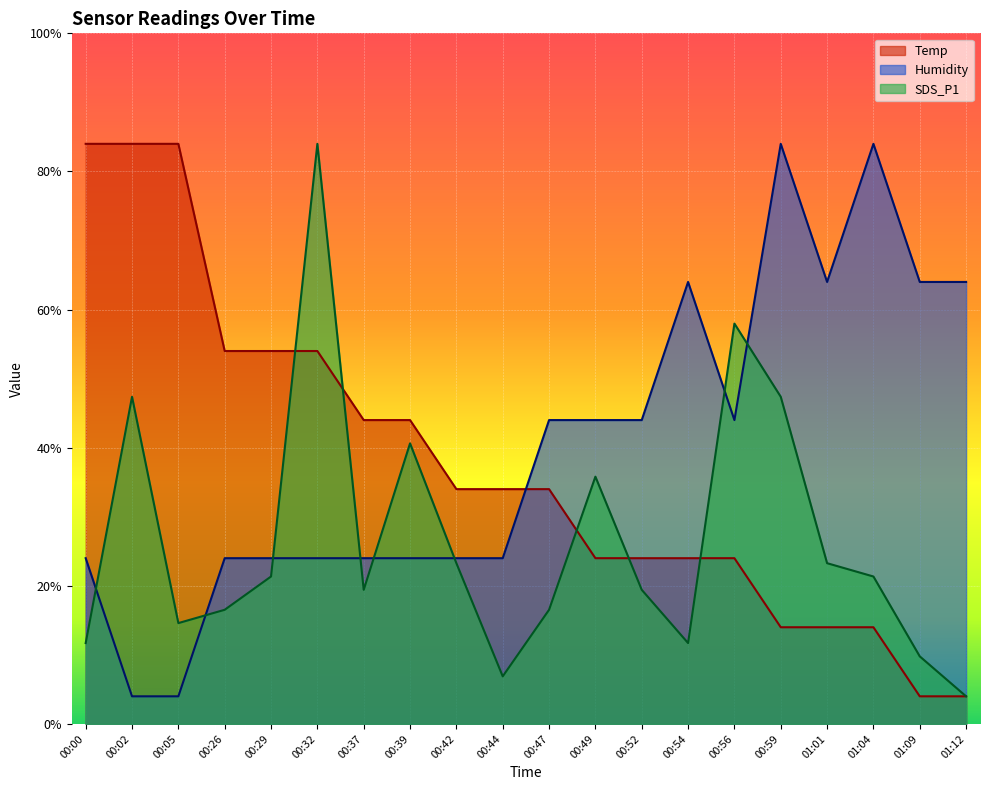

Where does the Humidity series first go above 21?

00:47